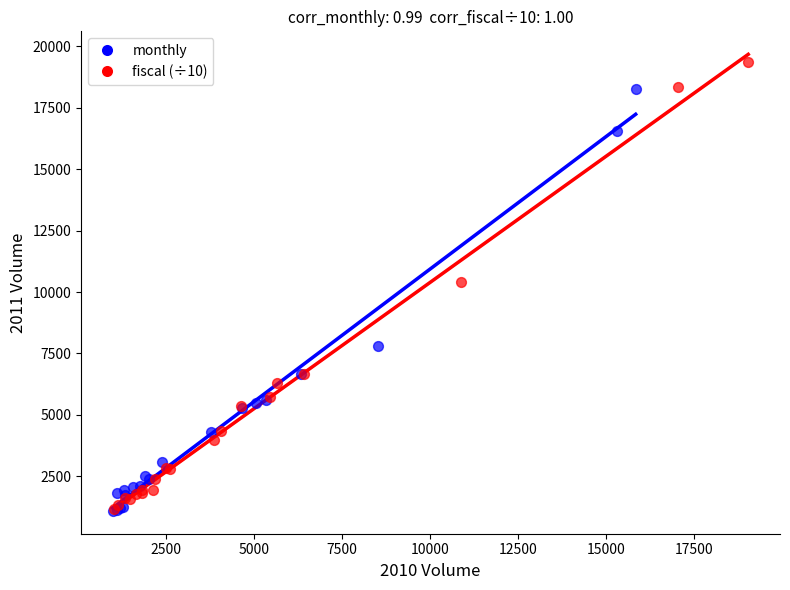

Which series has the largest Y range (max minus min)?

fiscal (÷10)